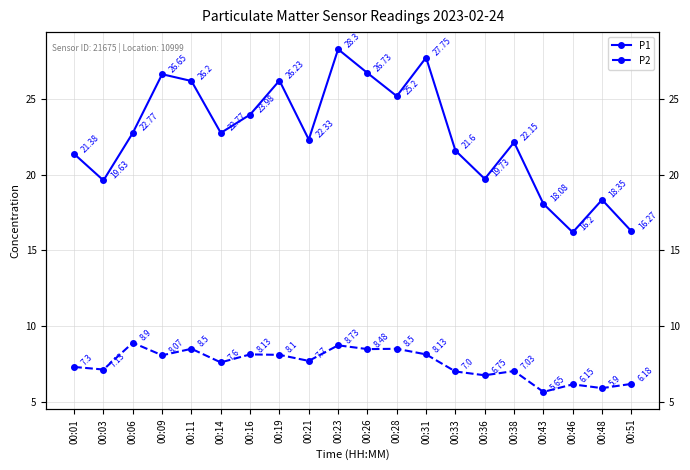

What is the difference between the maximum and minimum values in the P2 series?

3.2